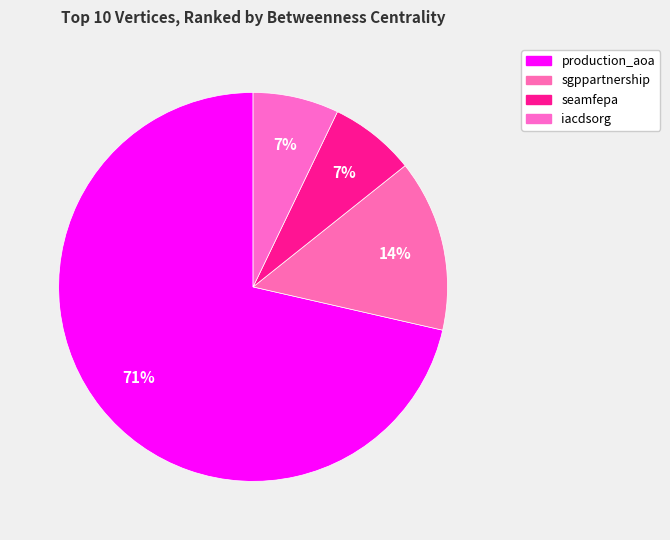

What is the change in value from sgppartnership to seamfepa?

-1